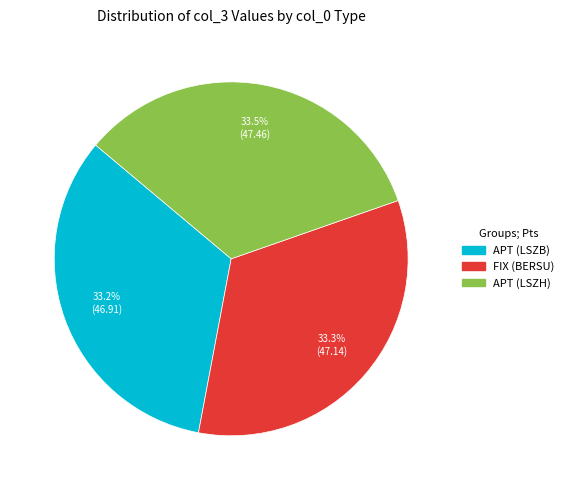

What percentage is the FIX (BERSU) slice, to the nearest percent?

33%